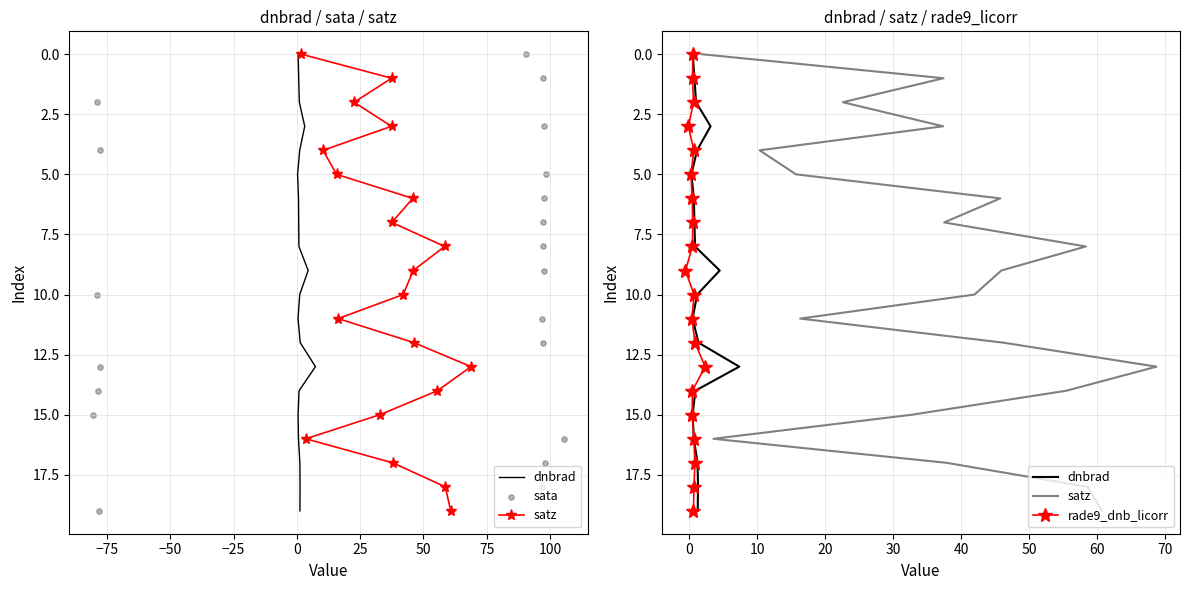

Is the value of sata at 10 greater than the value of satz at 18?

No